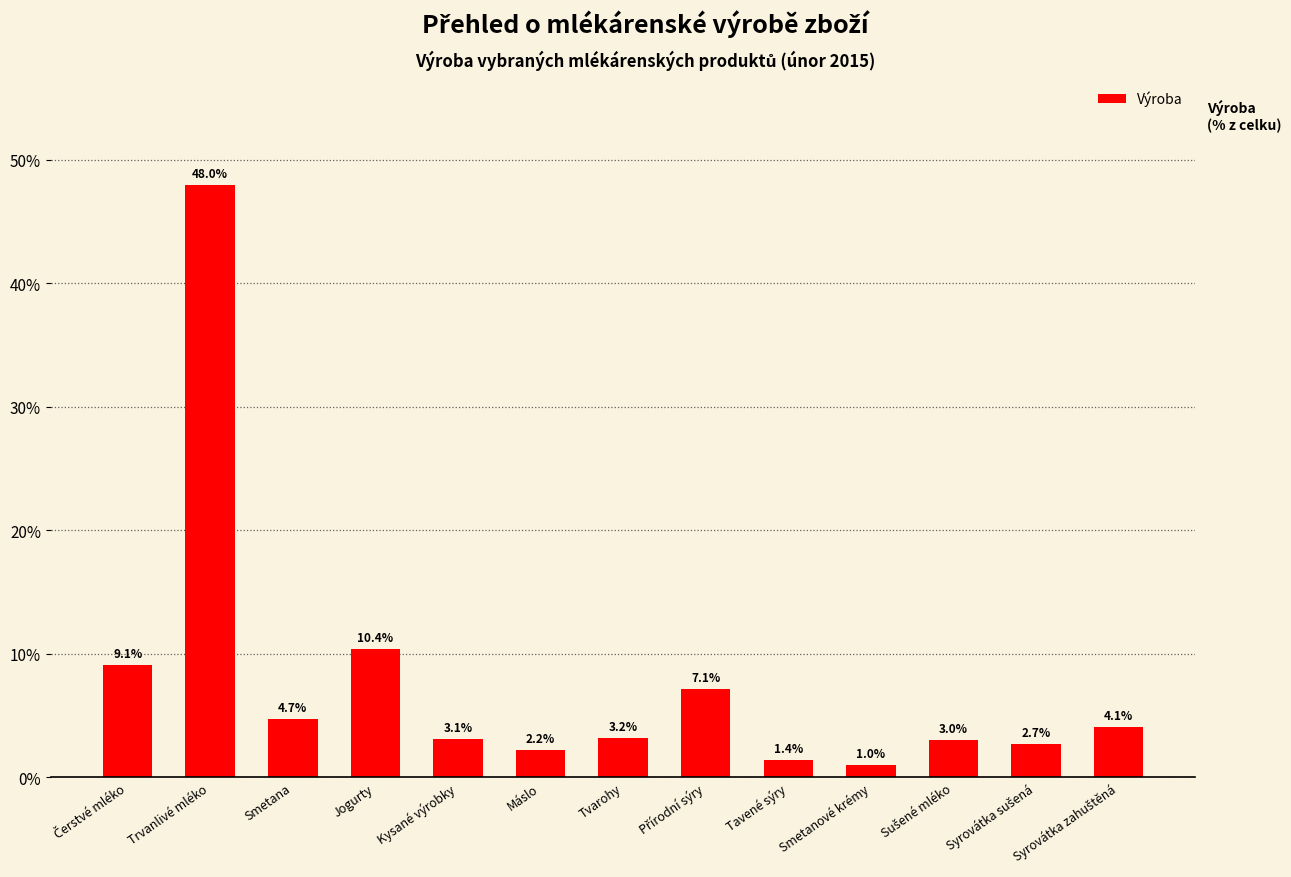

What is the sum of all values?

100.0